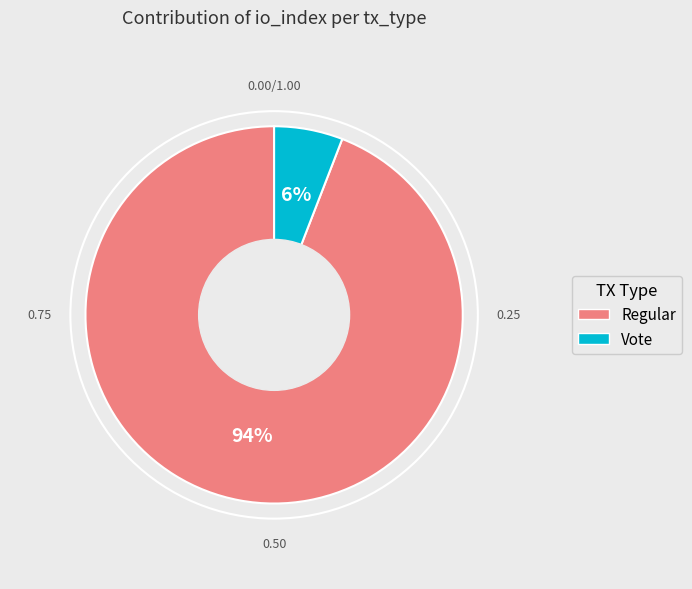

Rank the categories by value from highest to lowest.

Regular, Vote